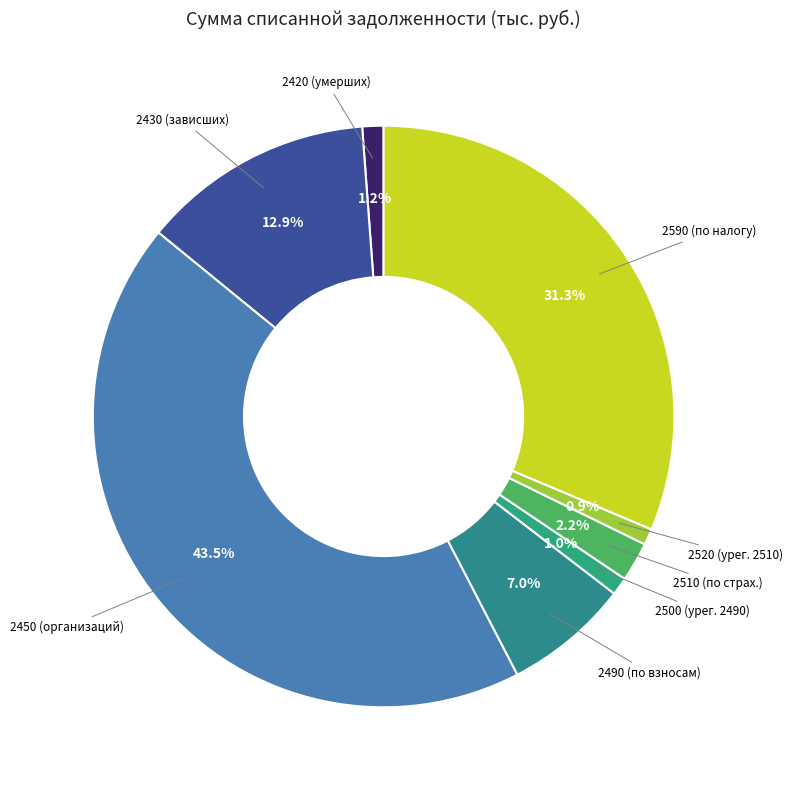

Is it true that 2520 is 1% of the pie?

True